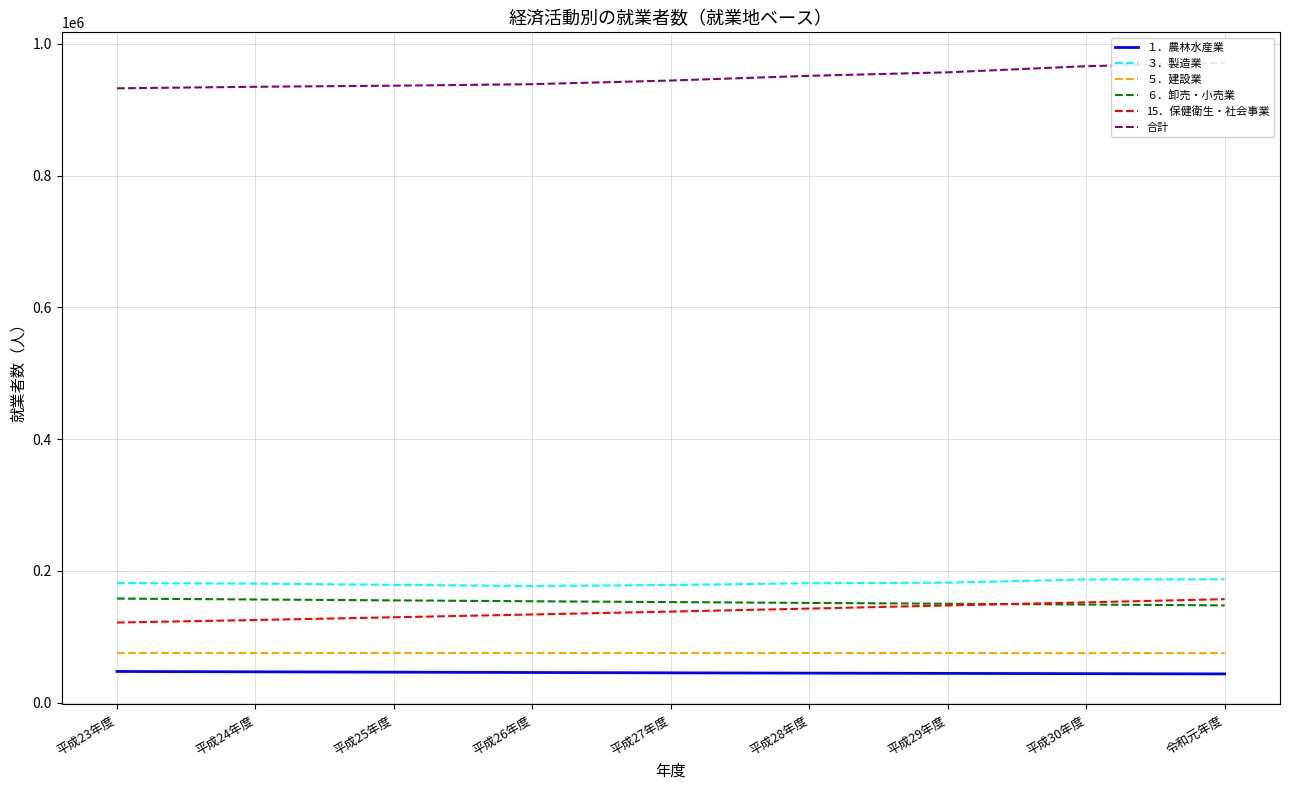

At 平成27年度, list the series in order from smallest to largest.

１．農林水産業, ５．建設業, 15．保健衛生・社会事業, ６．卸売・小売業, ３．製造業, 合計